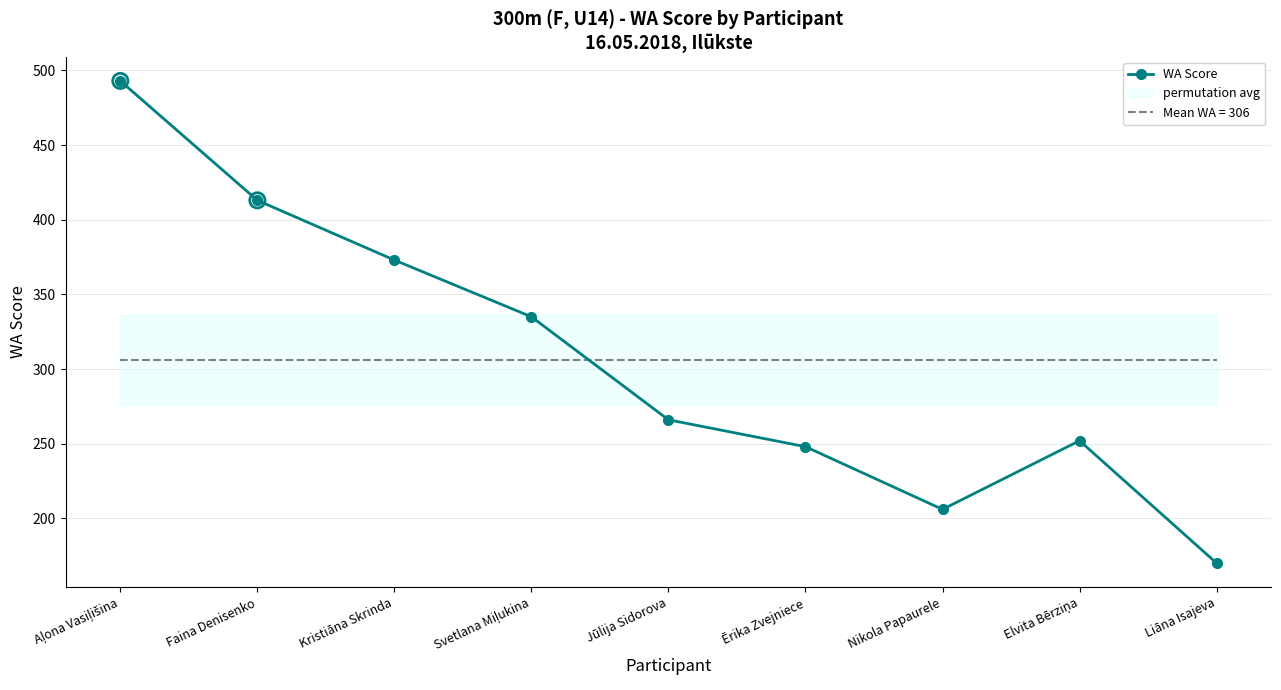

Approximately how many times larger is the value at Ērika Zvejniece compared to Aļona Vasiļišina?

0.5